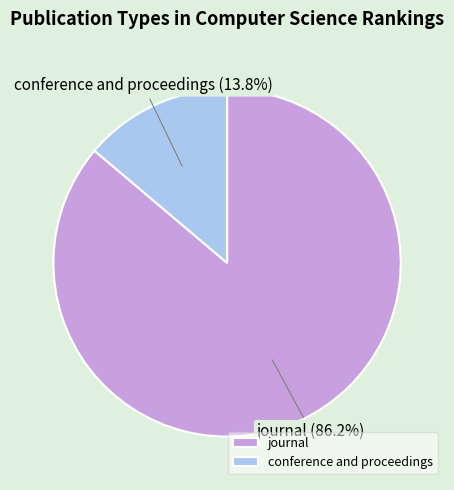

How many segments does this pie chart have?

2